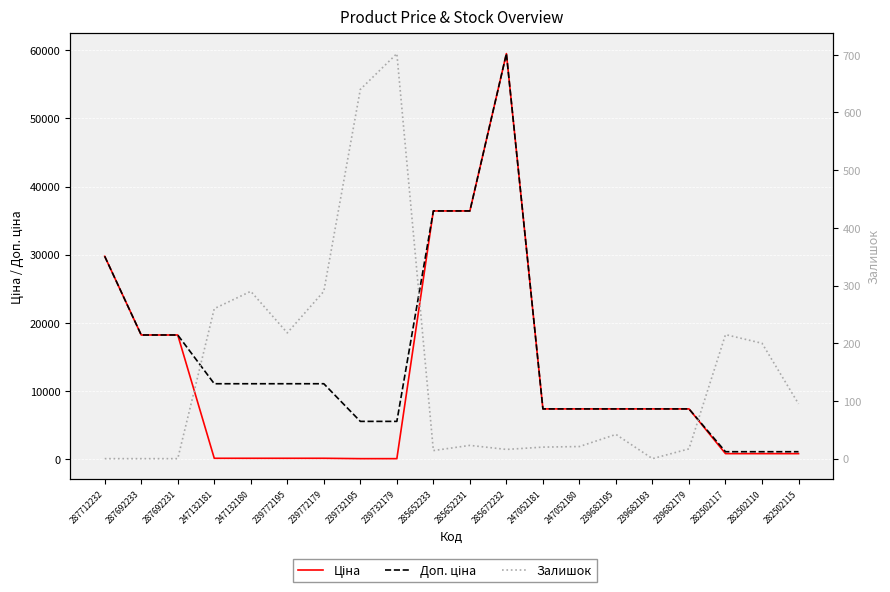

Which series has the widest spread of values?

Ціна